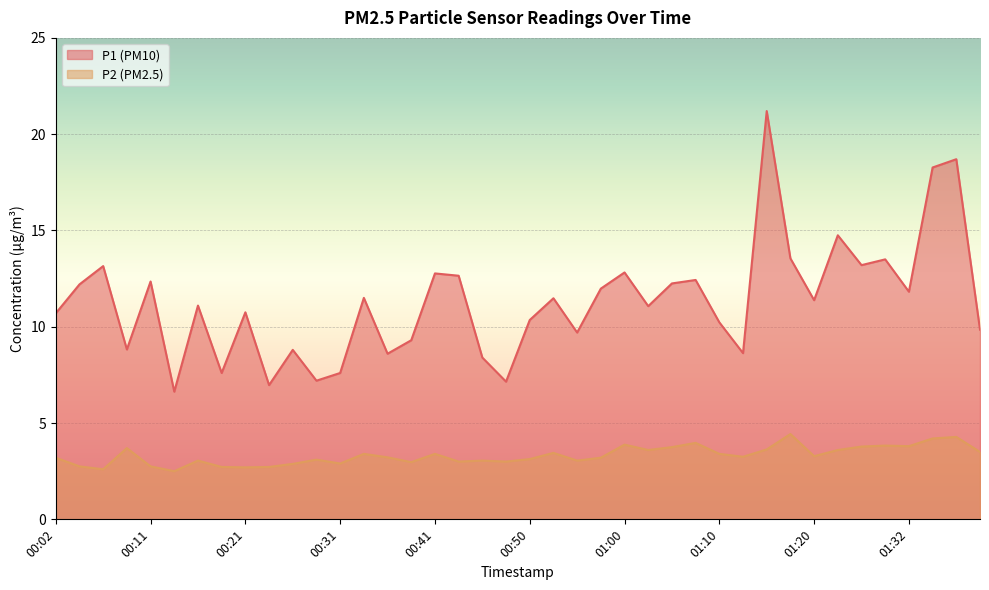

Rank the categories by P2 value from lowest to highest.

00:14, 00:07, 00:21, 00:19, 00:24, 00:04, 00:11, 00:26, 00:31, 00:38, 00:43, 00:48, 00:16, 00:45, 00:55, 00:28, 00:50, 00:02, 00:58, 00:36, 01:13, 01:20, 00:33, 00:41, 01:10, 00:53, 01:40, 01:03, 01:25, 01:15, 00:09, 01:05, 01:28, 01:32, 01:30, 01:00, 01:08, 01:35, 01:37, 01:18